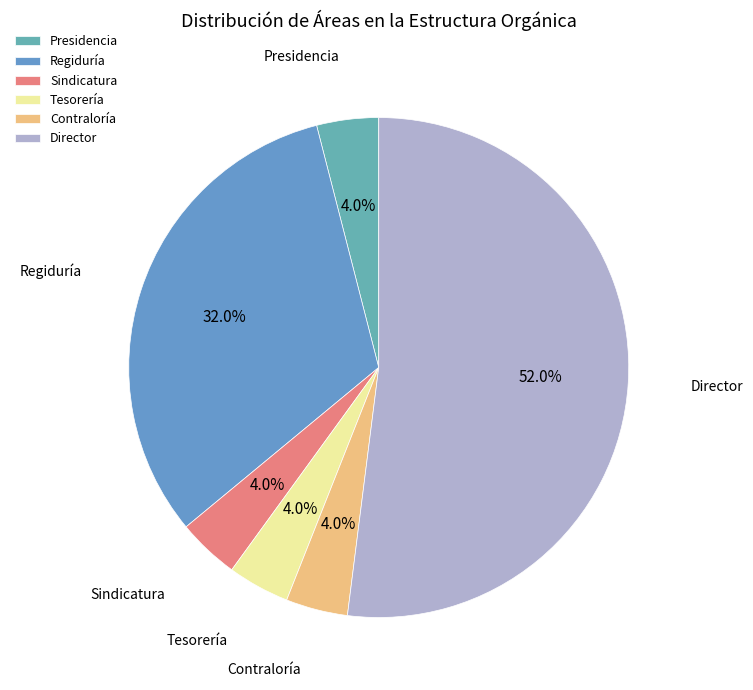

Which slice is the largest?

Director